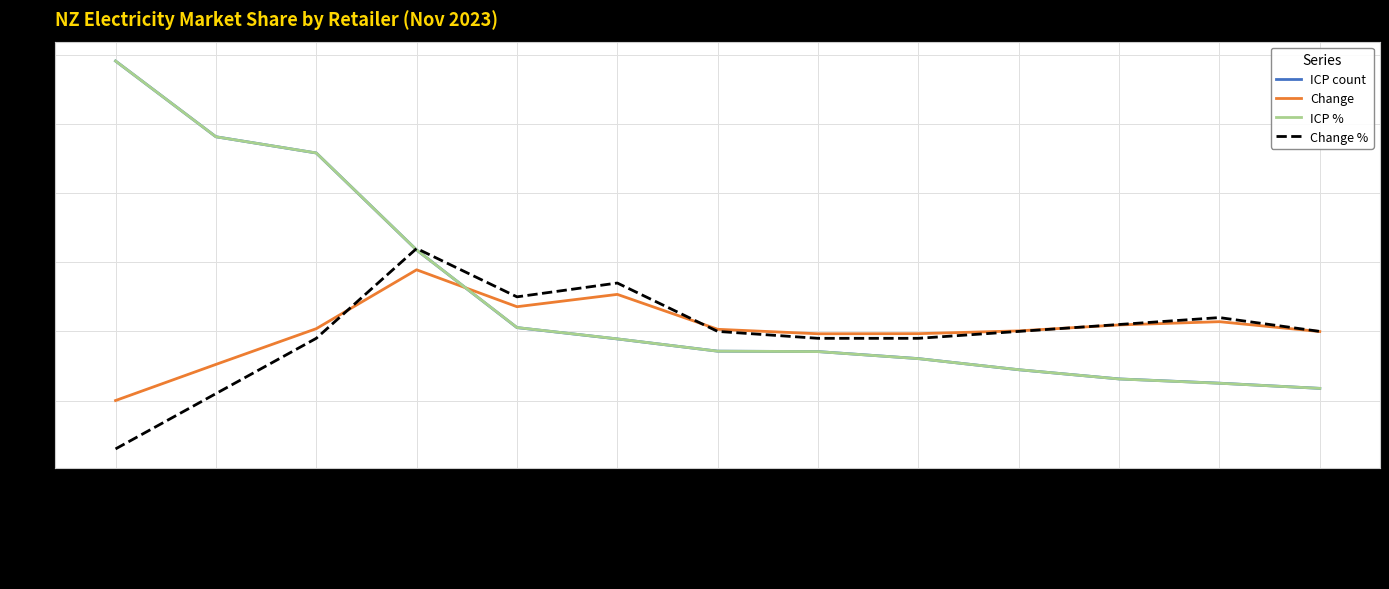

Is it true that ICP % equals 34.4 at Mercury?

False